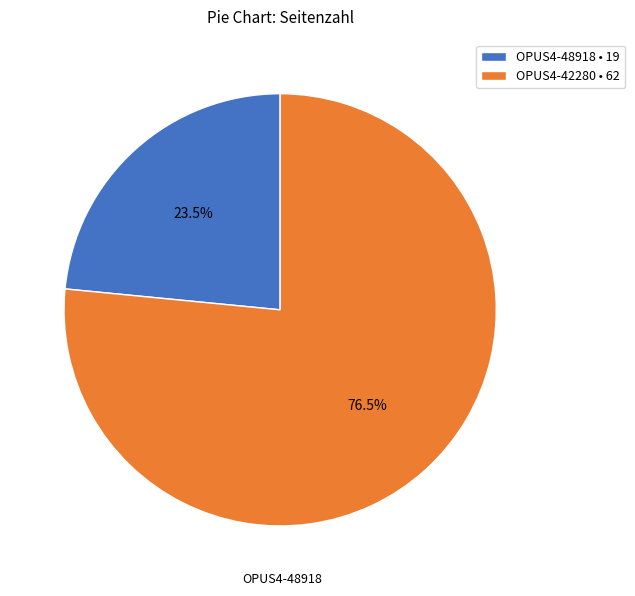

Combined, do OPUS4-48918 • 19 and OPUS4-42280 • 62 account for over 50%?

Yes